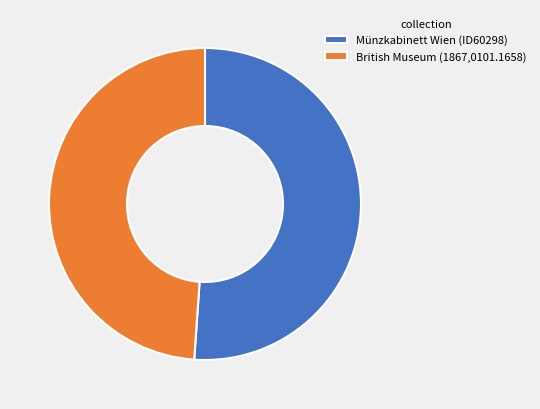

What is the ratio of the value at British Museum (1867,0101.1658) to the value at Münzkabinett Wien (ID60298)?

1.0